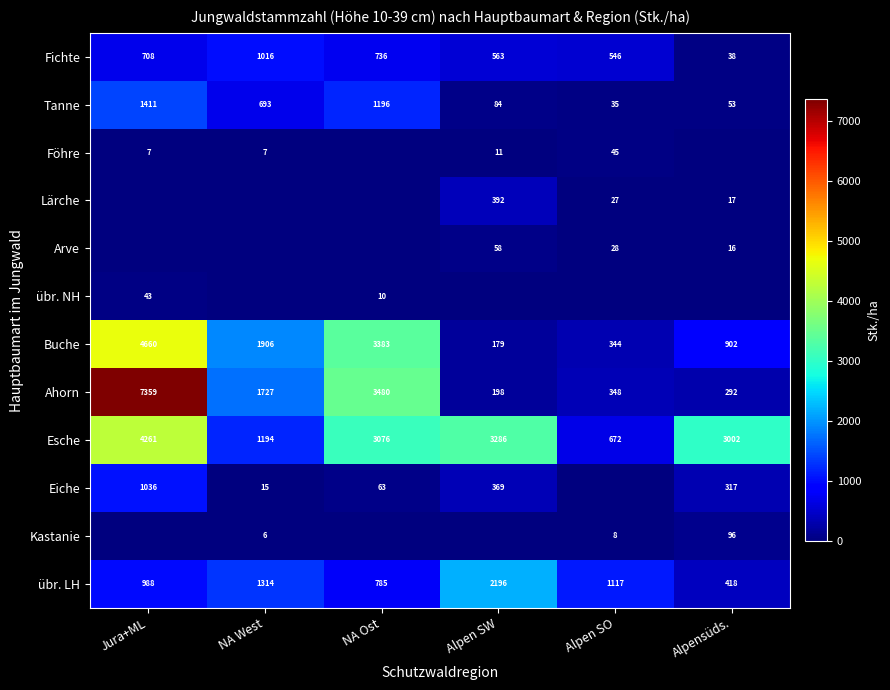

The Esche series shows 1194 at NA West. True or false?

True